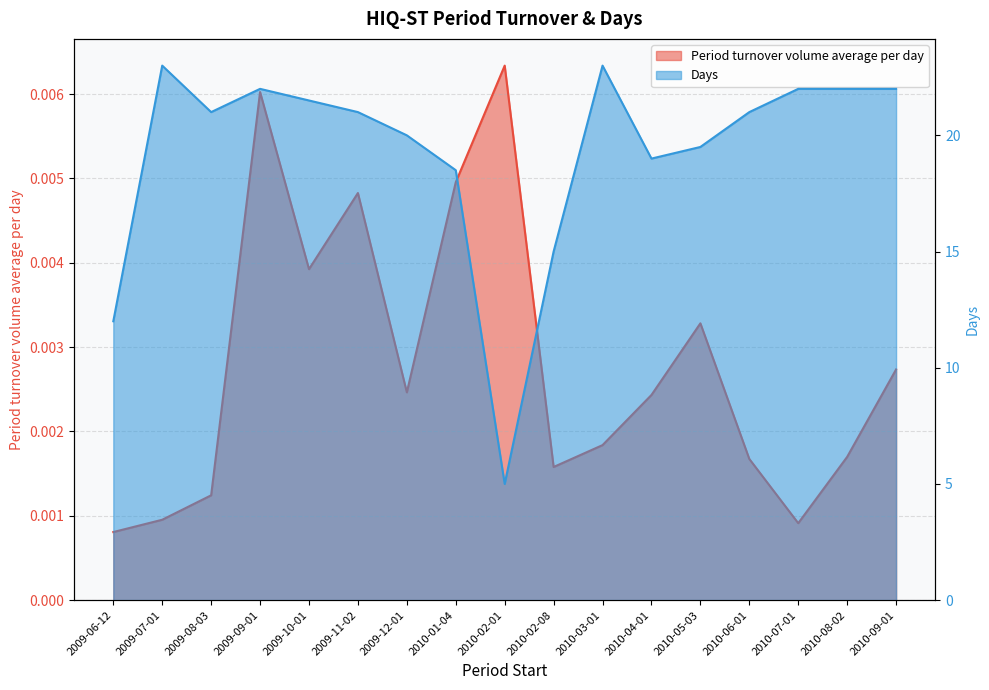

What is the greatest value displayed?

23.0